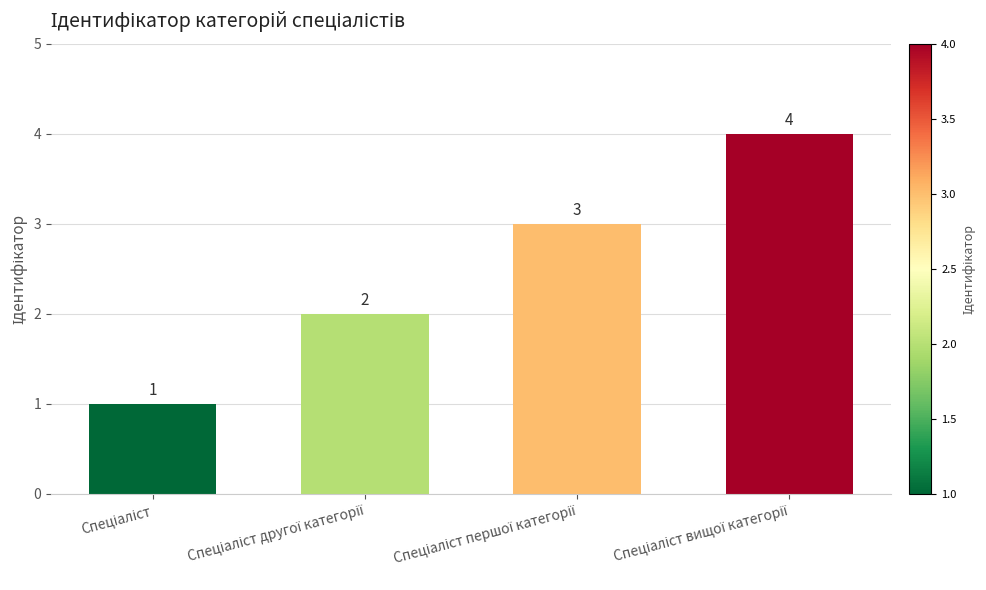

What is the value of the 1st bar from the left?

1